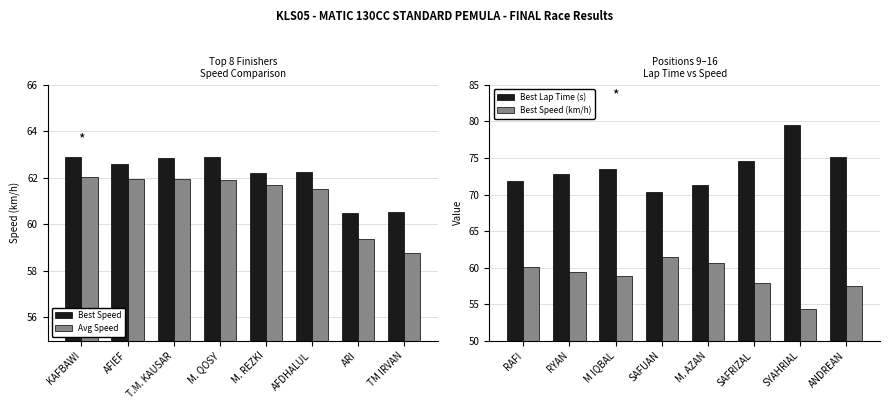

The Best Speed series shows 23.3 at AFIEF. True or false?

False